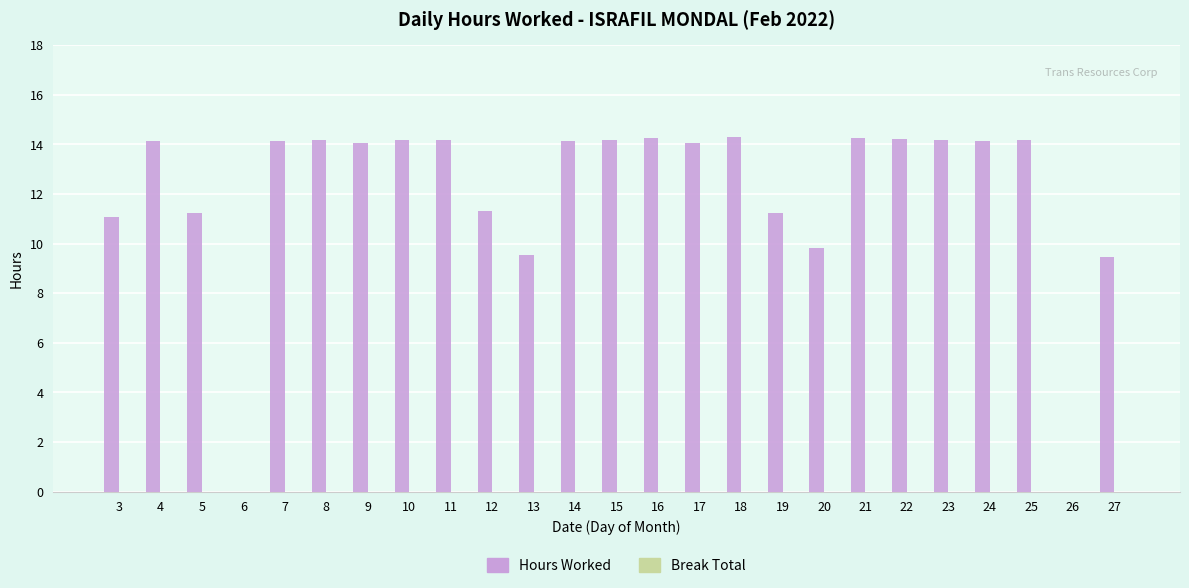

What is the sum of all values?

300.5